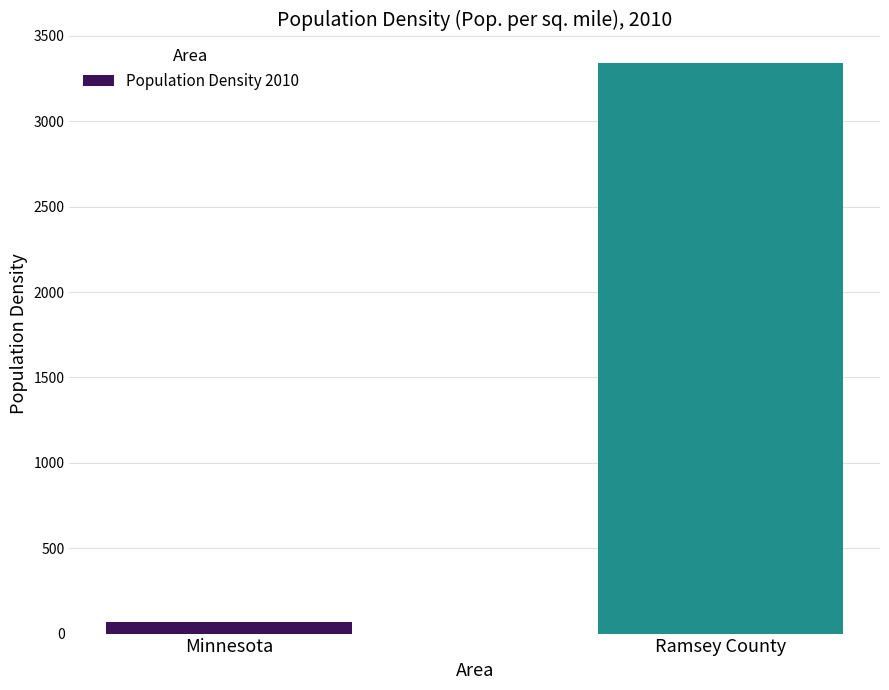

How many bars are there in total?

2